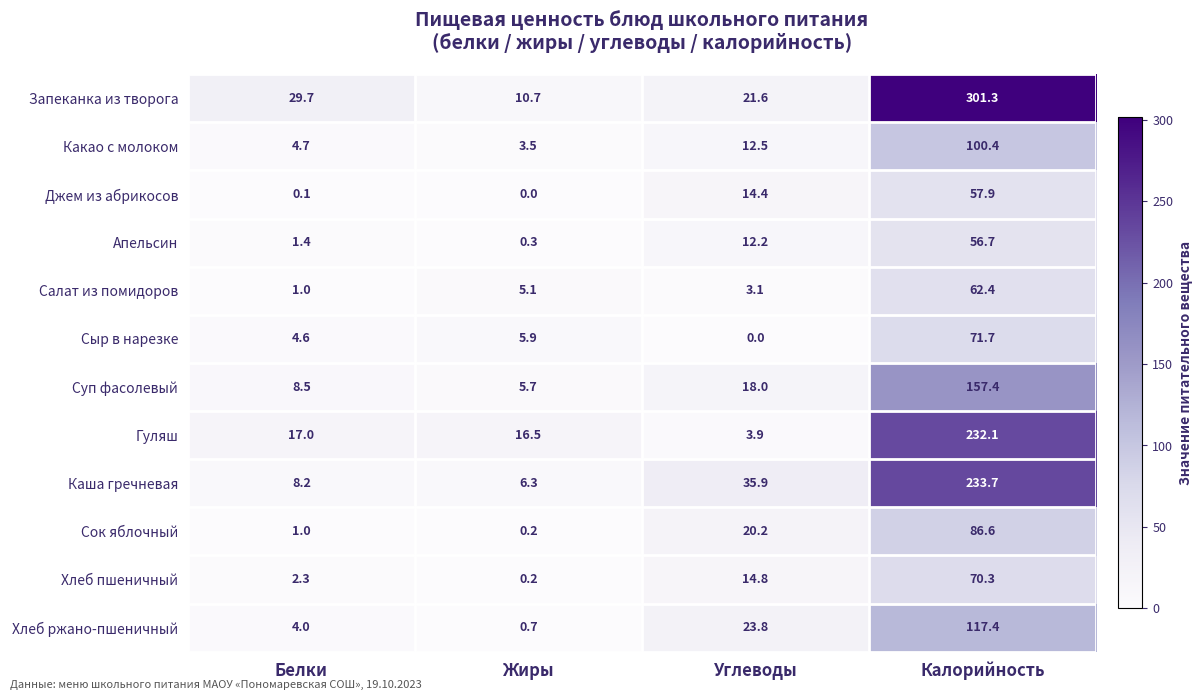

Which series has the largest total across all categories?

Запеканка из творога